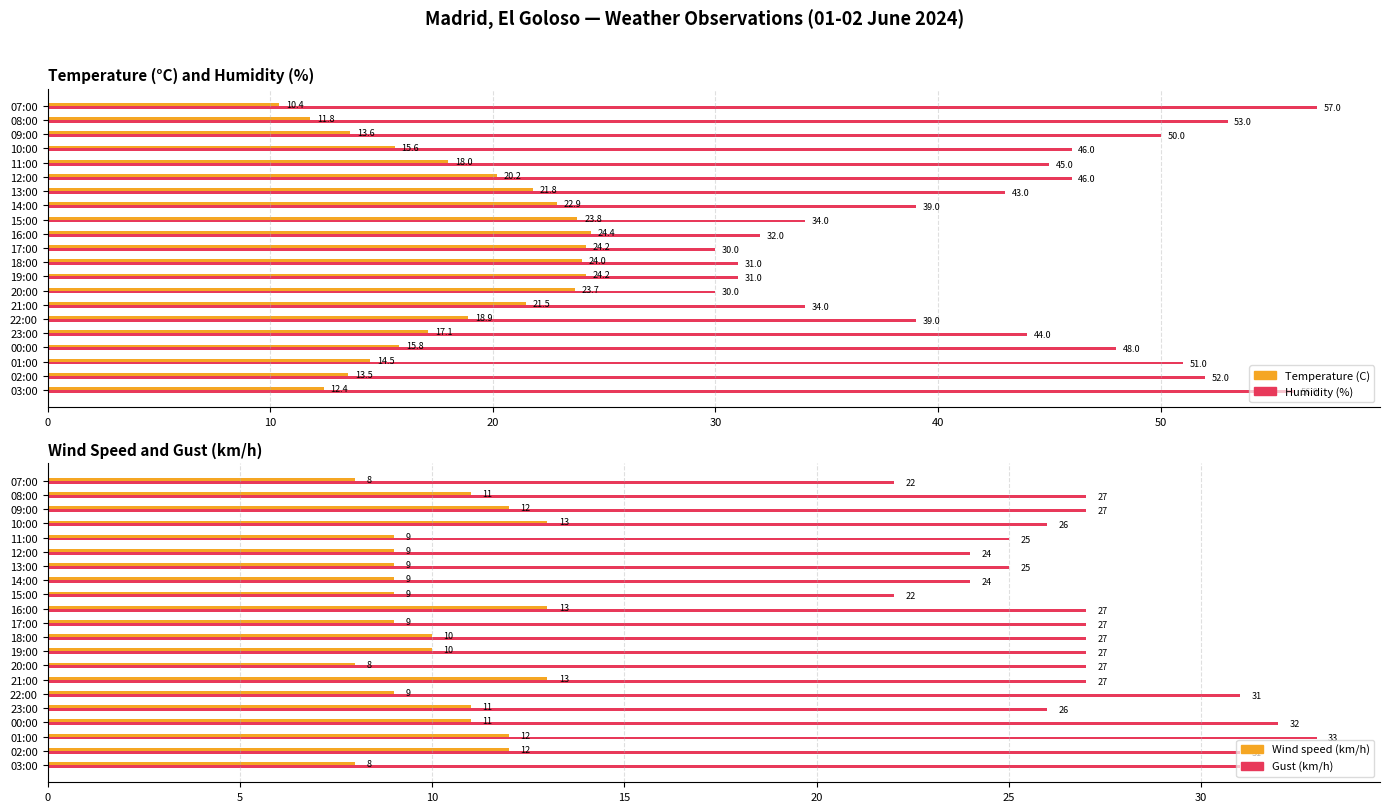

Rank the series by their average value, from lowest to highest.

Wind speed (km/h), Temperature (C), Gust (km/h), Humidity (%)